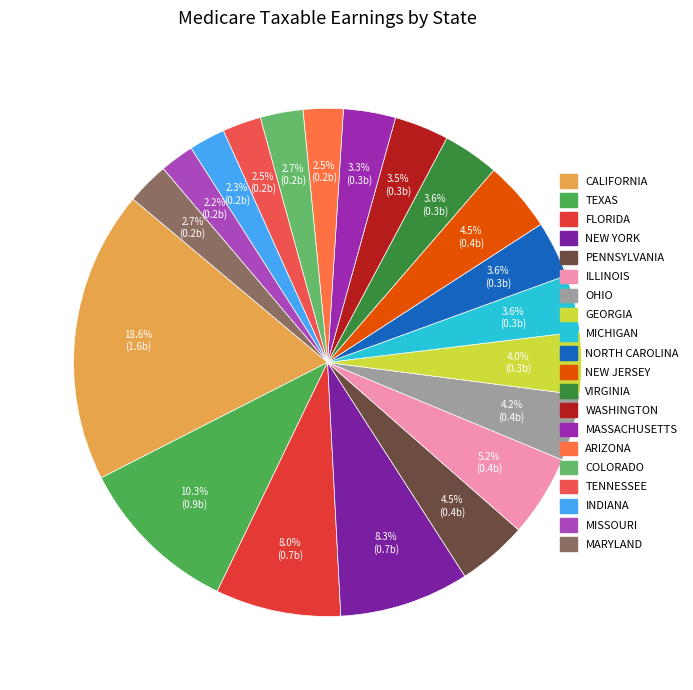

Rank the categories by value from highest to lowest.

California, Texas, New York, Florida, Illinois, New Jersey, Pennsylvania, Ohio, Georgia, Michigan, North Carolina, Virginia, Washington, Massachusetts, Colorado, Maryland, Arizona, Tennessee, Indiana, Missouri